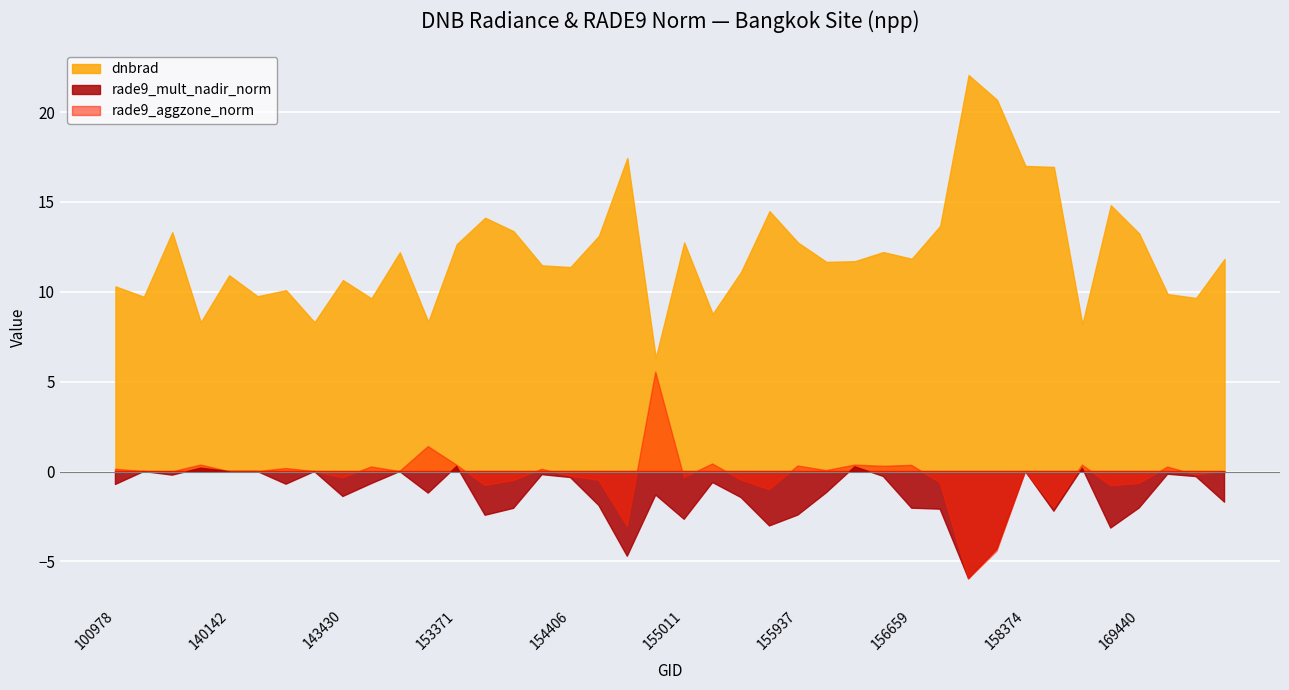

Does the chart display data point markers on the line(s)?

No